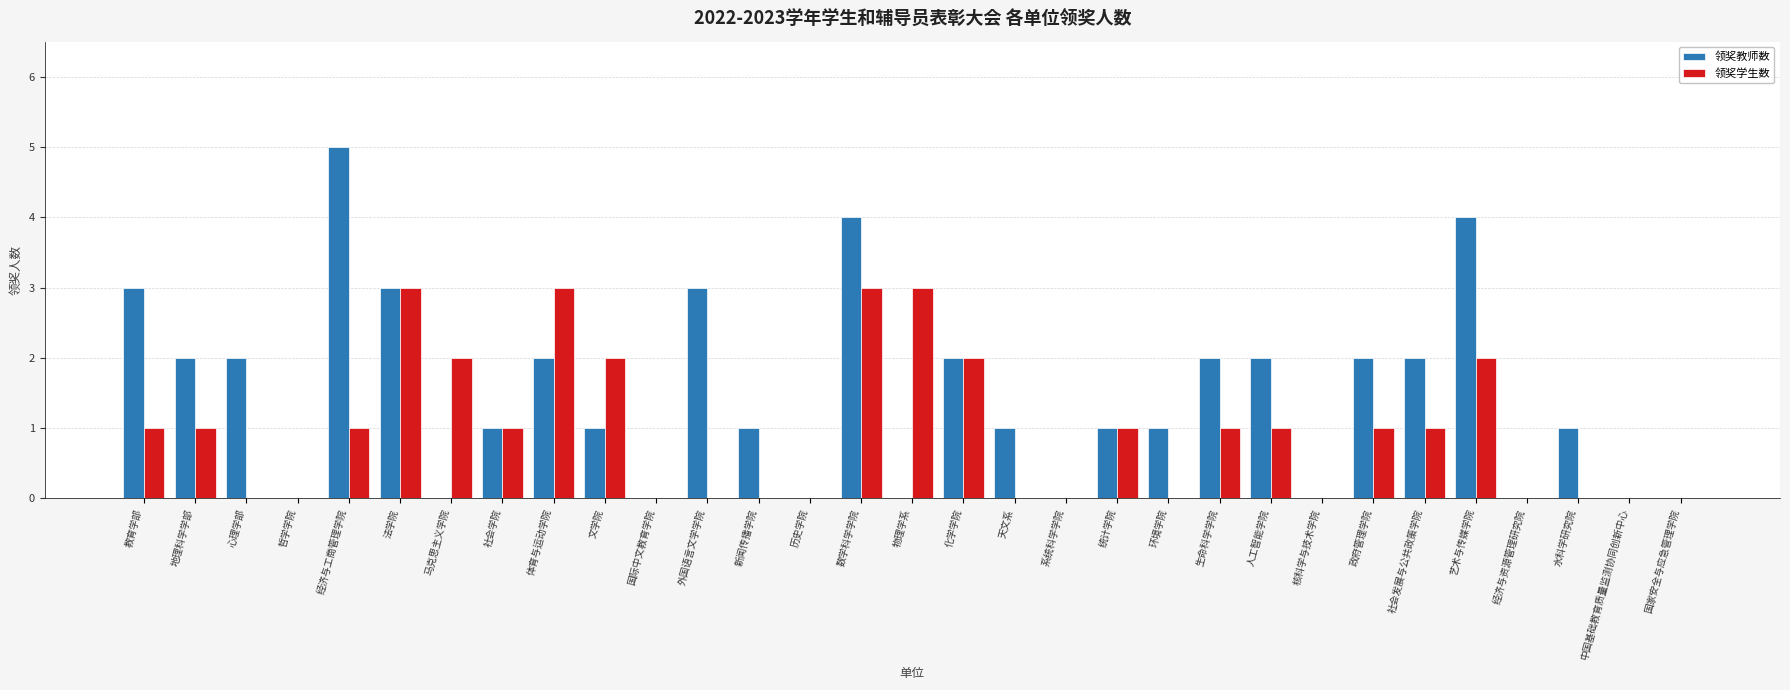

At which category is the sum across all series the highest?

数学科学学院